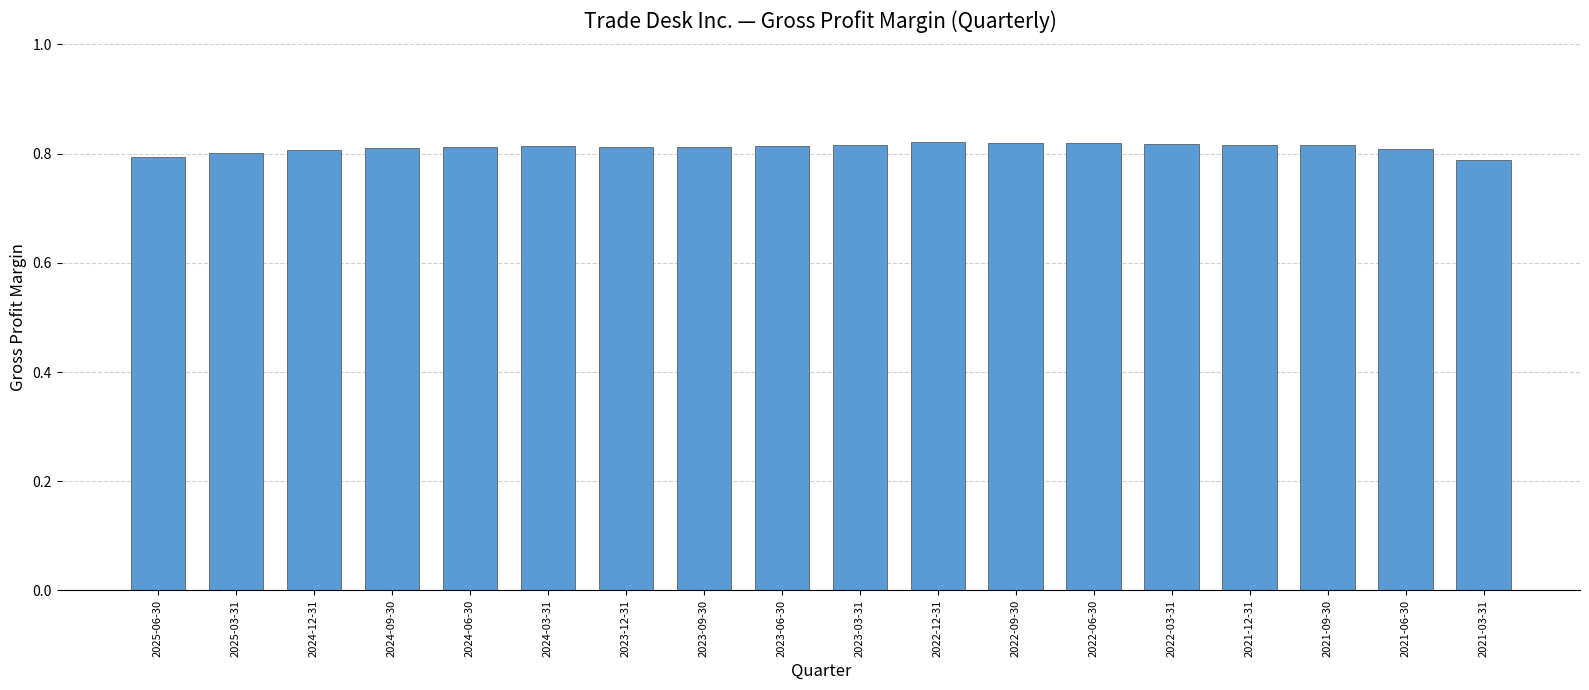

The value at 2022-06-30 is 0.8. True or false?

True